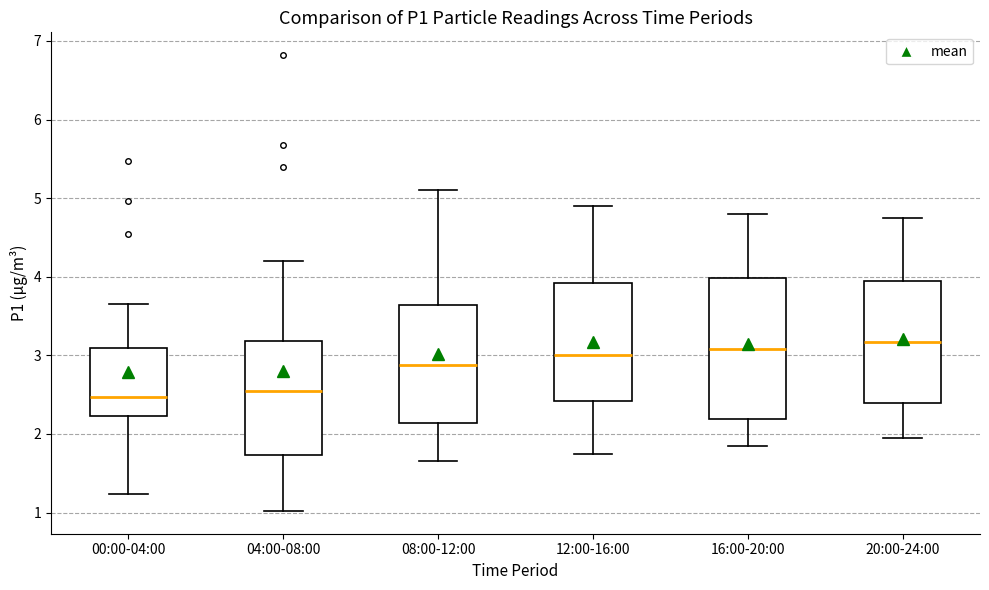

Which box is the tallest, from its lower edge to its upper edge?

16:00-20:00